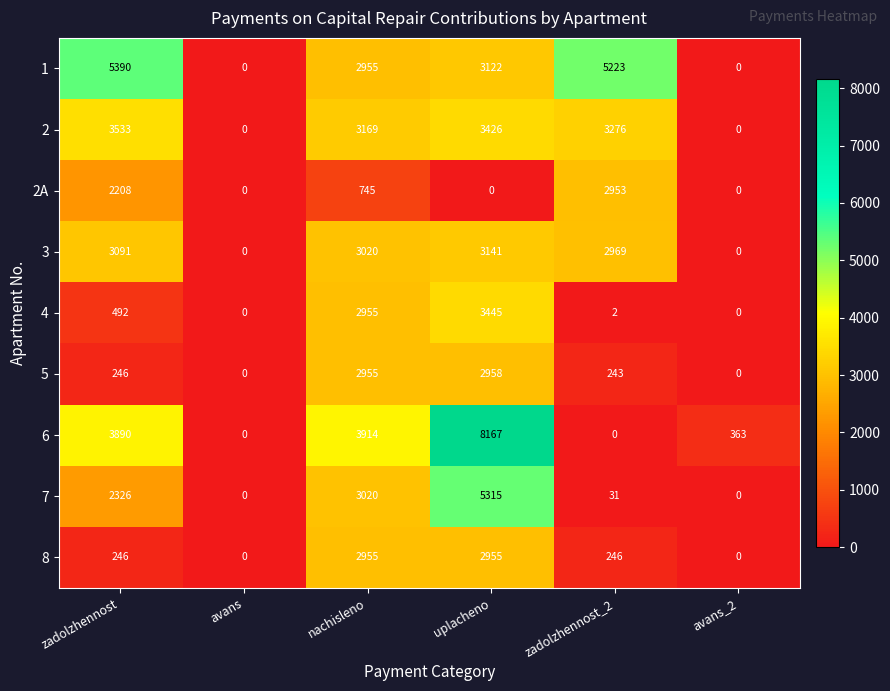

Rank the series by their maximum value, from lowest to highest.

2A, 8, 5, 3, 4, 2, 7, 1, 6